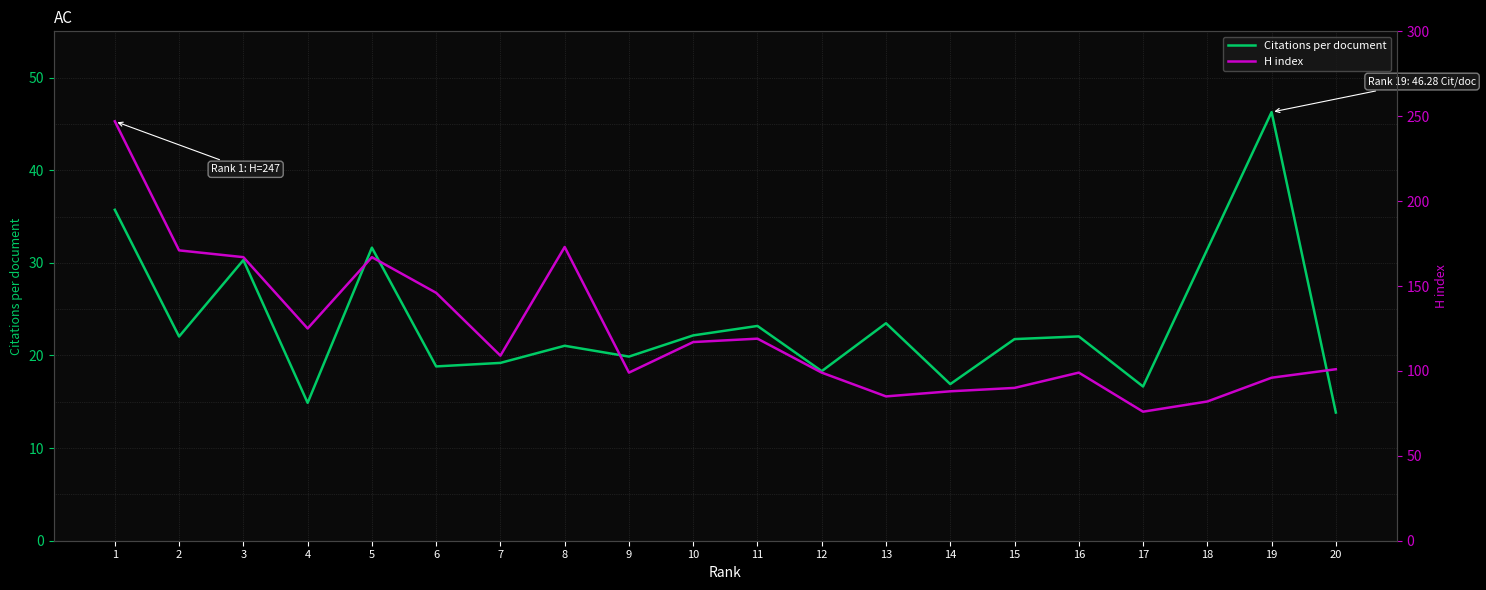

How many interior local peaks does the H index series have?

4